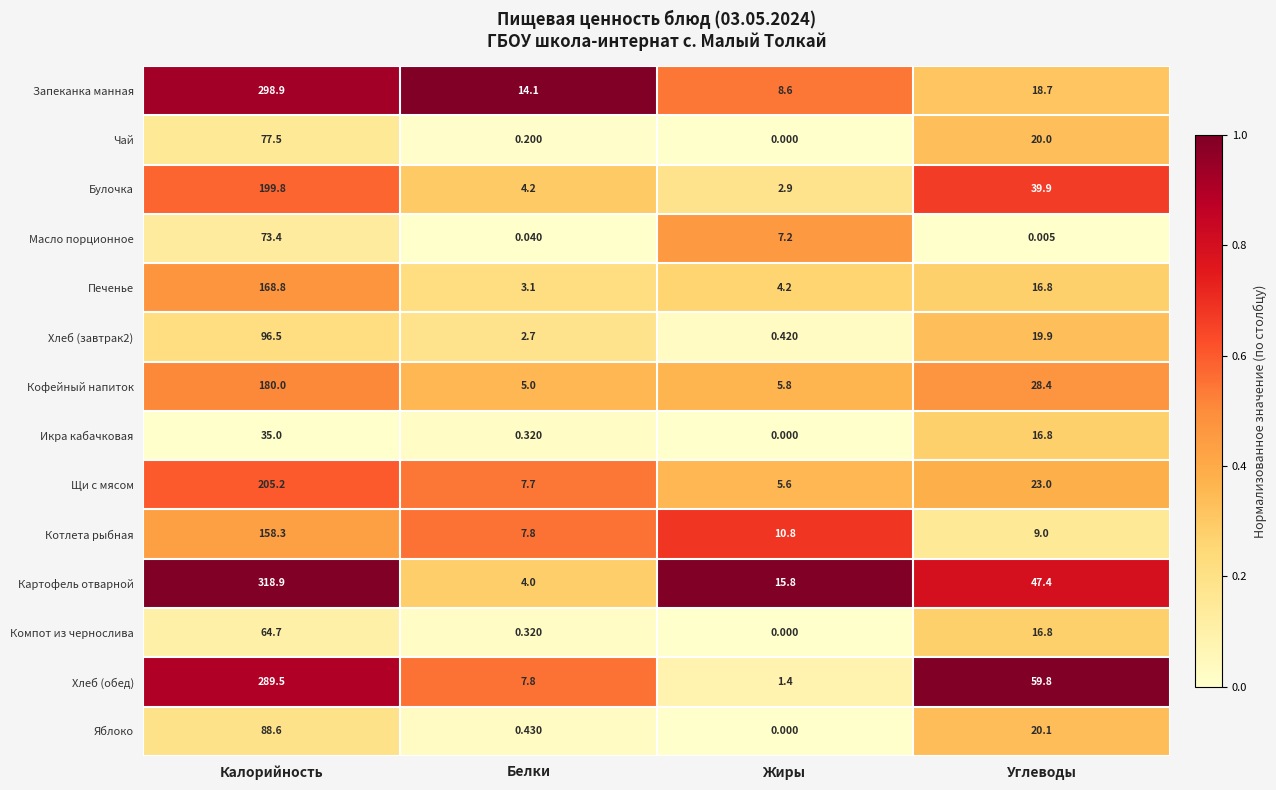

Rank the categories by Картофель отварной value from highest to lowest.

Калорийность, Углеводы, Жиры, Белки